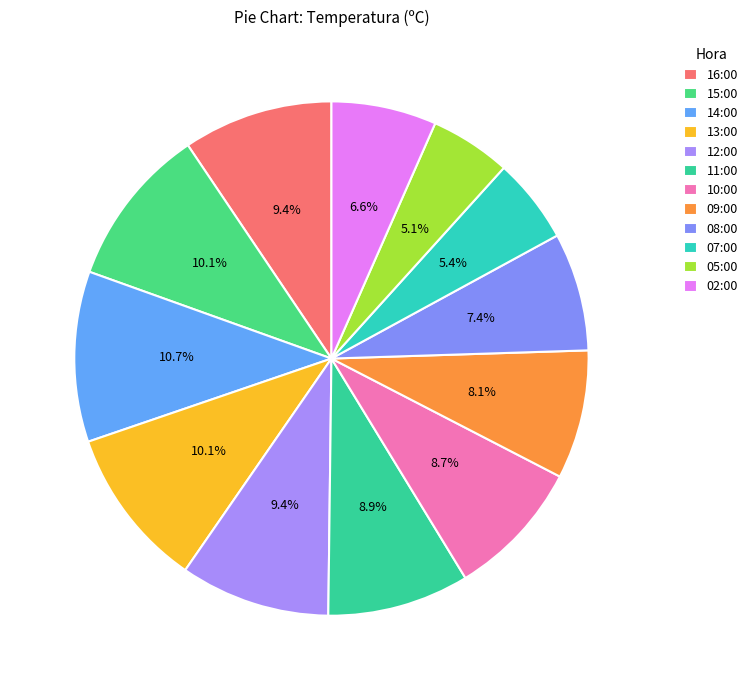

Is there any slice that represents more than half of the pie?

No